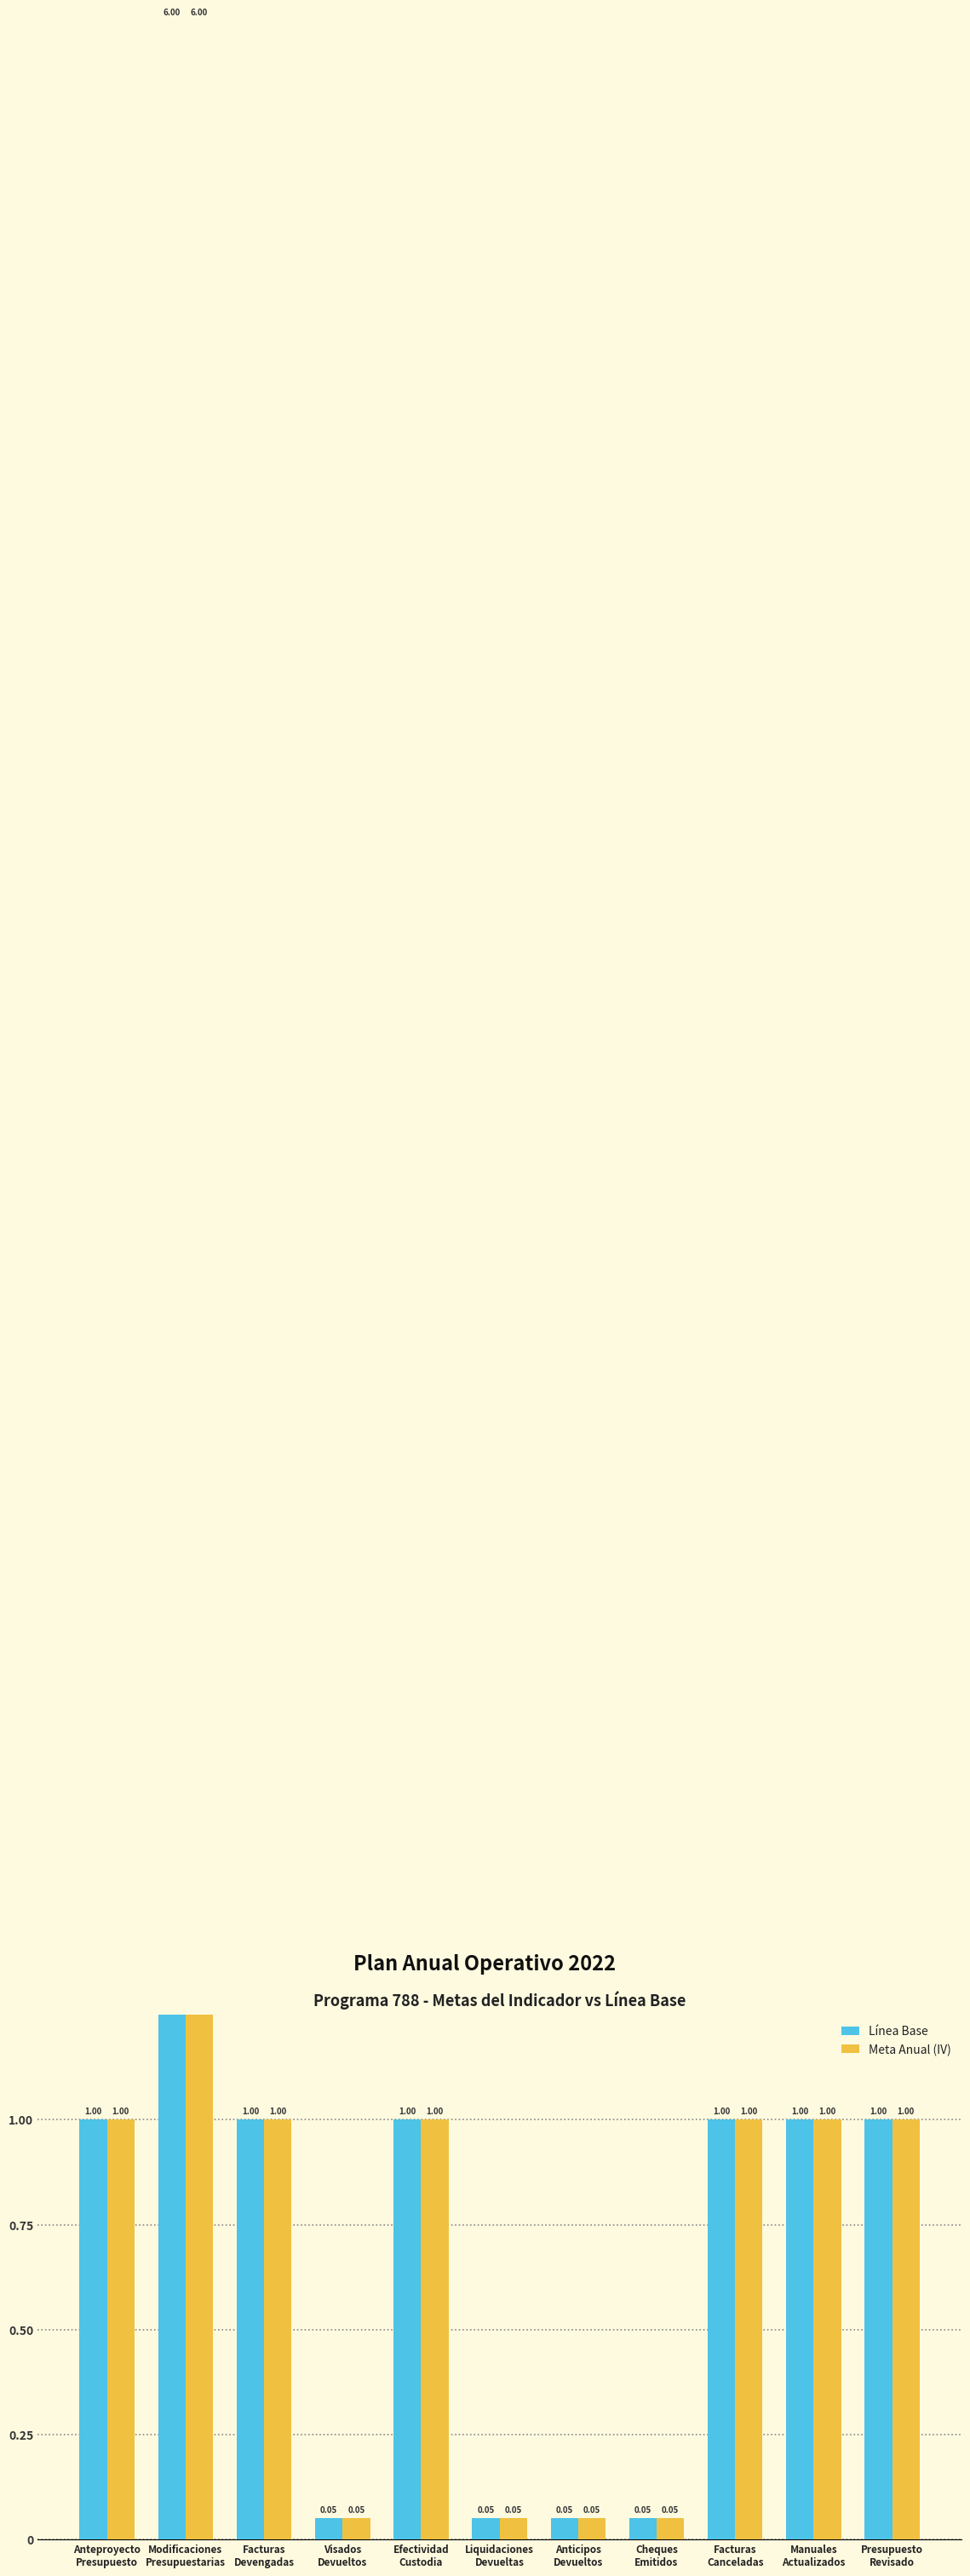

How many bars are there in each group?

2